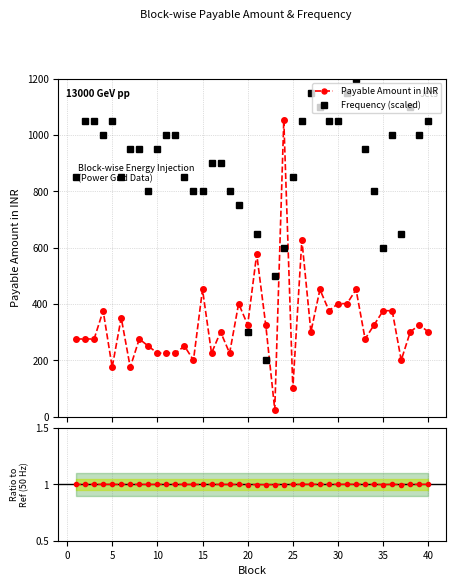

How many times do Payable Amount in INR and Frequency (scaled) cross each other?

6